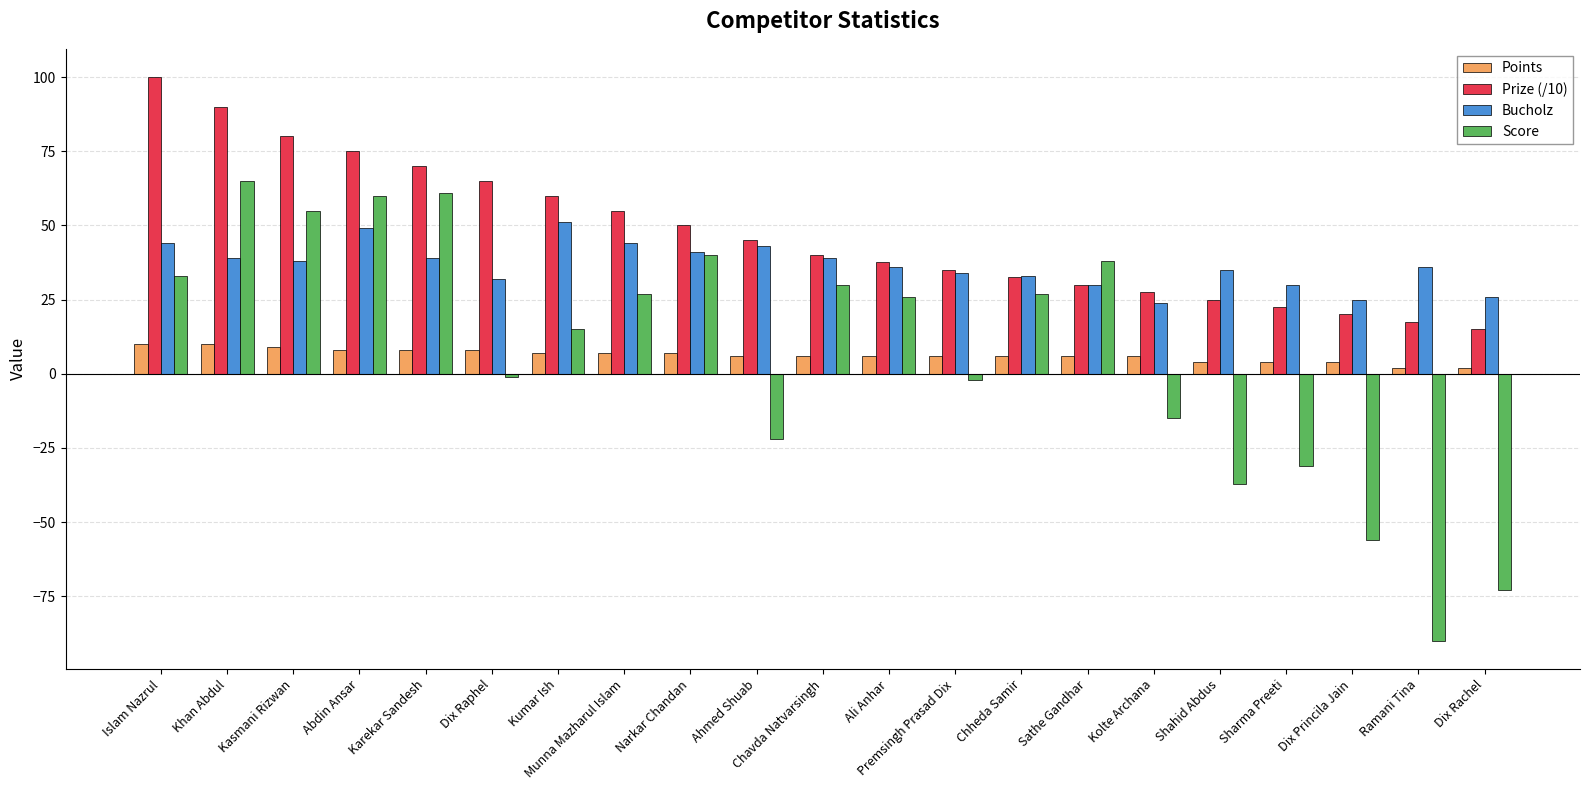

Where does the Bucholz series first go above 36?

Islam Nazrul